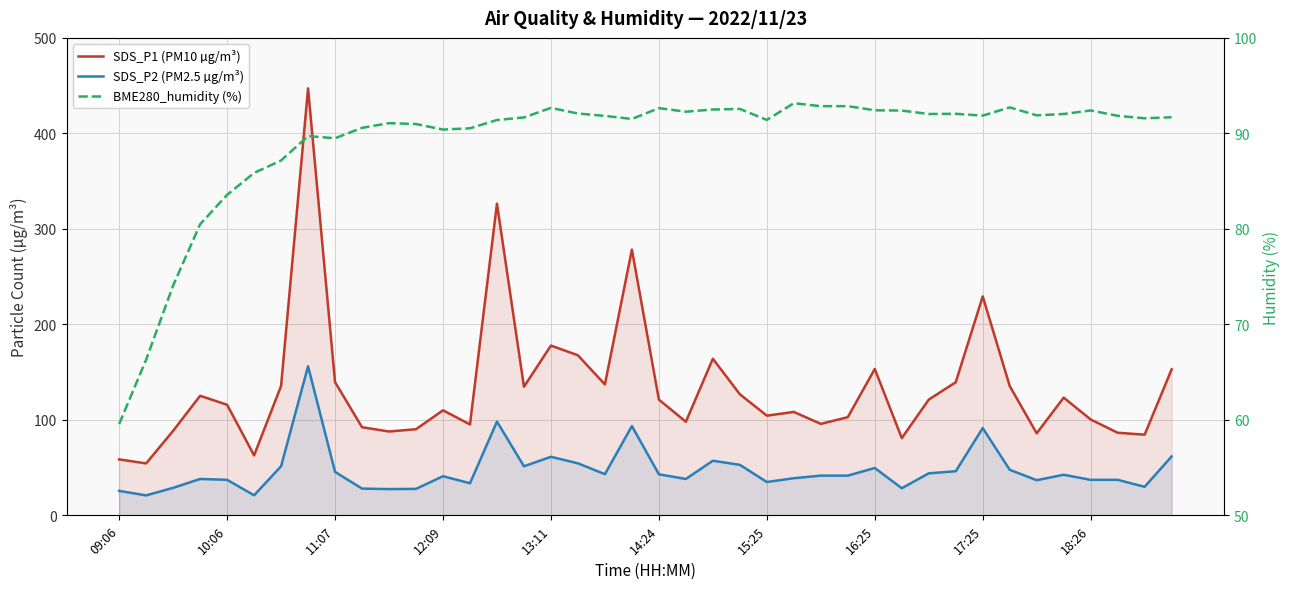

List the series in order of their peak value, highest first.

SDS_P1 (PM10 µg/m³), SDS_P2 (PM2.5 µg/m³), BME280_humidity (%)